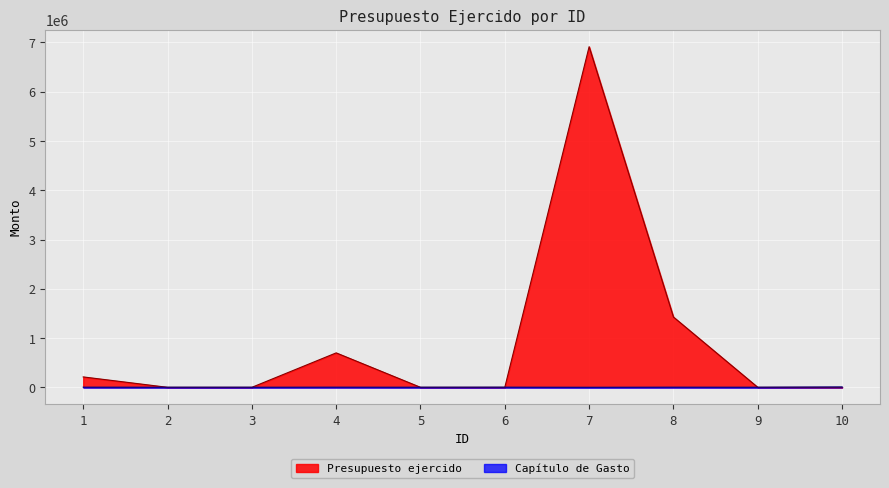

What is the difference between the Presupuesto ejercido values at 9 and 8?

1426723.8